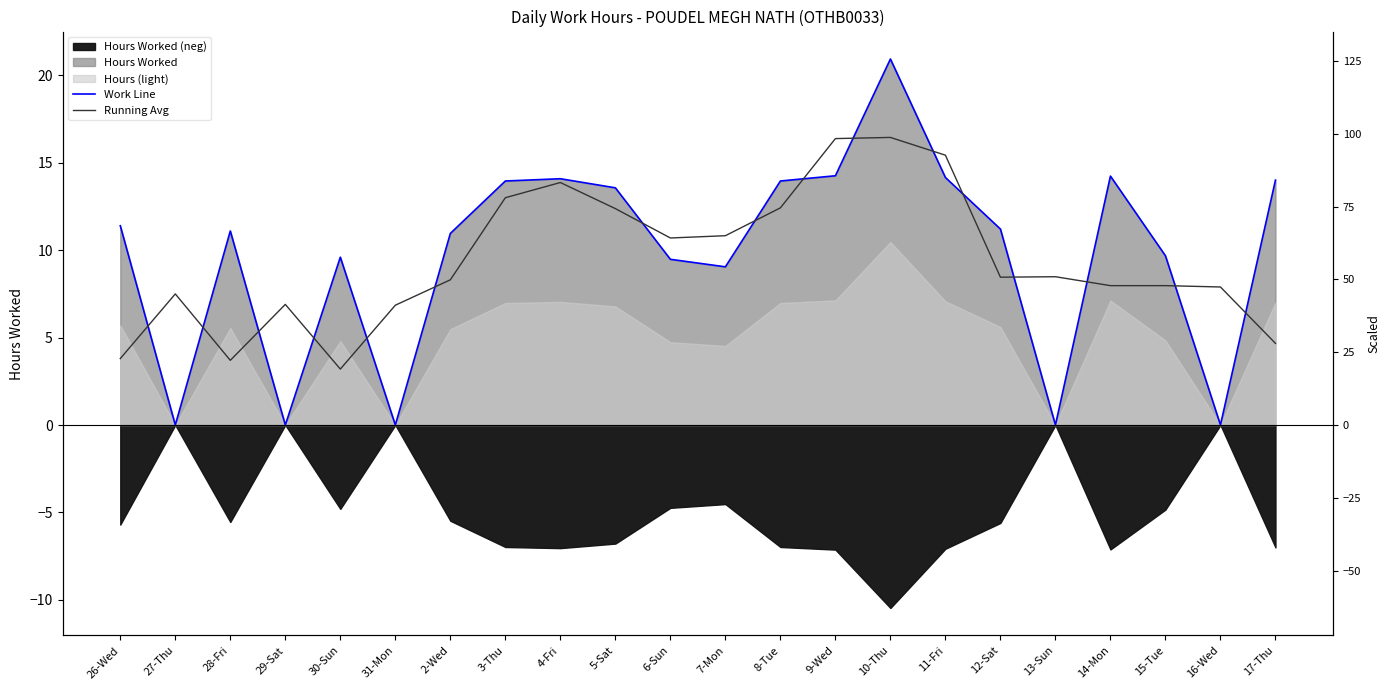

Where is the first local maximum for Work Line?

28-Fri